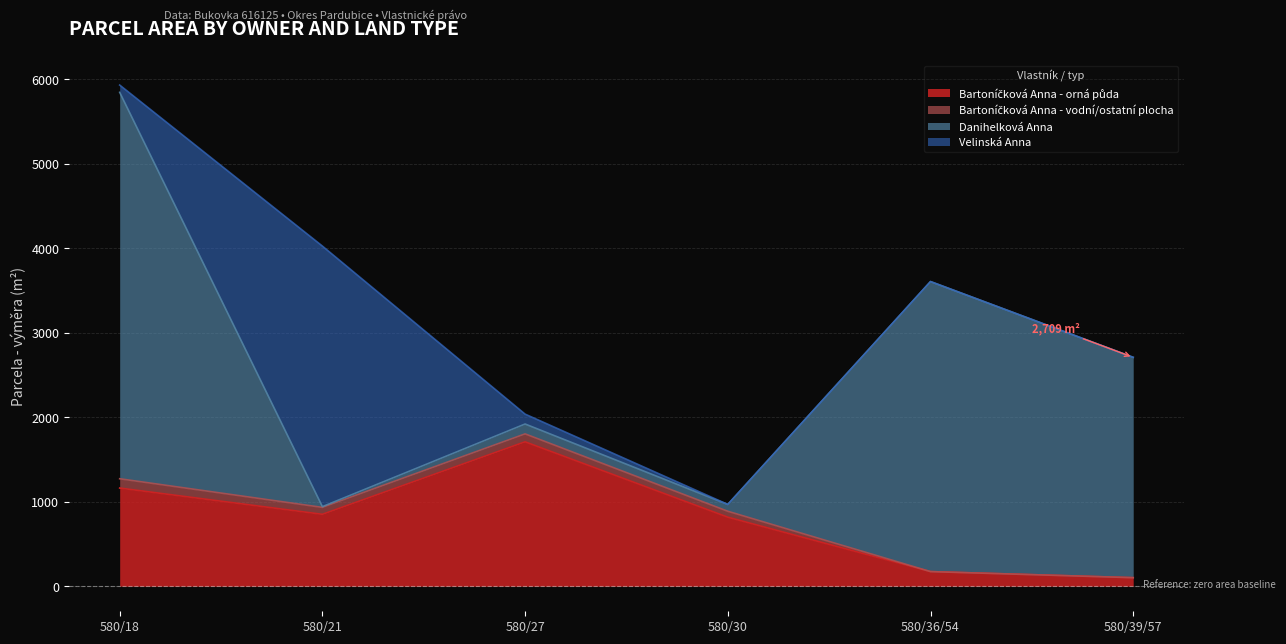

Does the chart have visible grid lines?

Yes